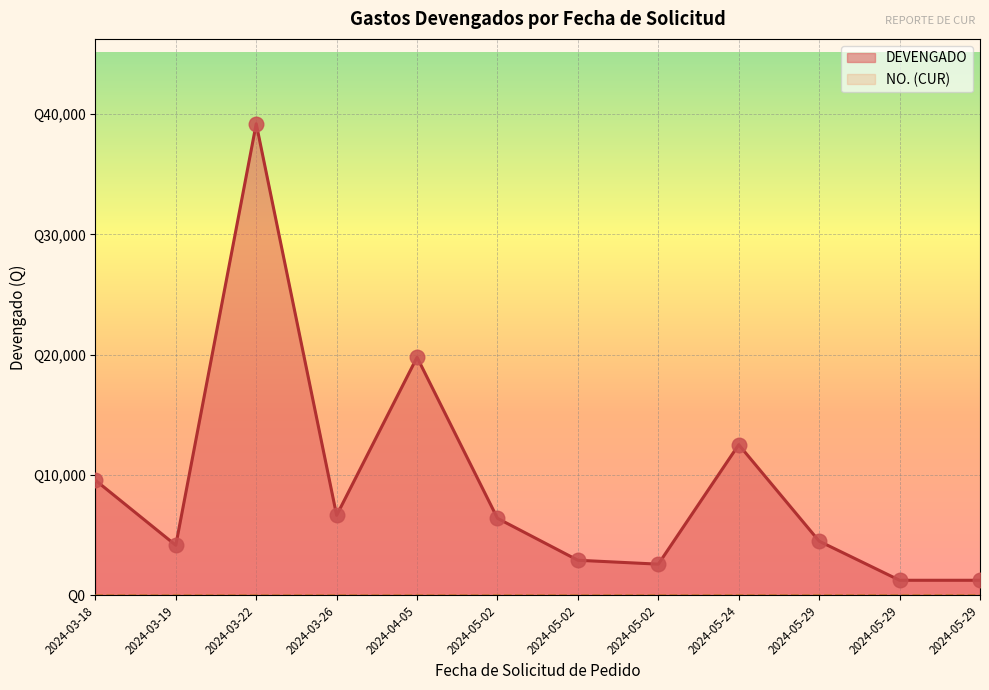

Is the value of NO. at 2024-05-02 greater than the value of DEVENGADO at 2024-05-02?

No